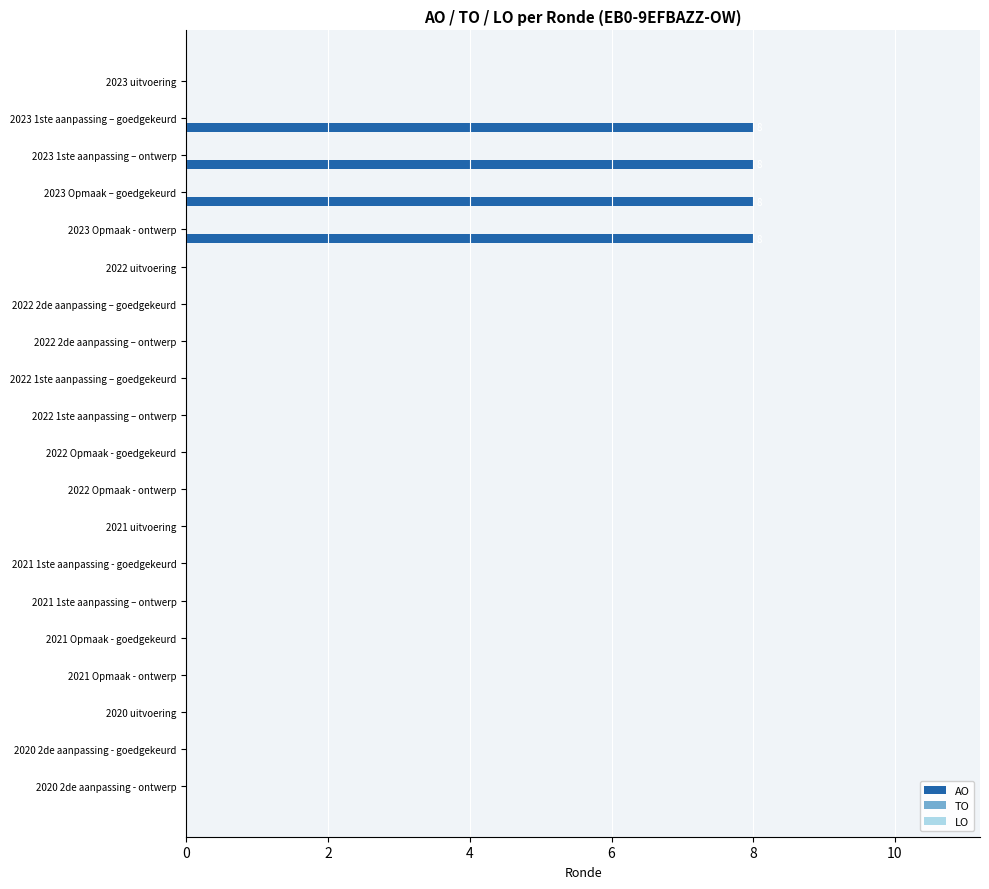

Between 2023 Opmaak - ontwerp and 2022 1ste aanpassing – ontwerp, which is larger?

2023 Opmaak - ontwerp